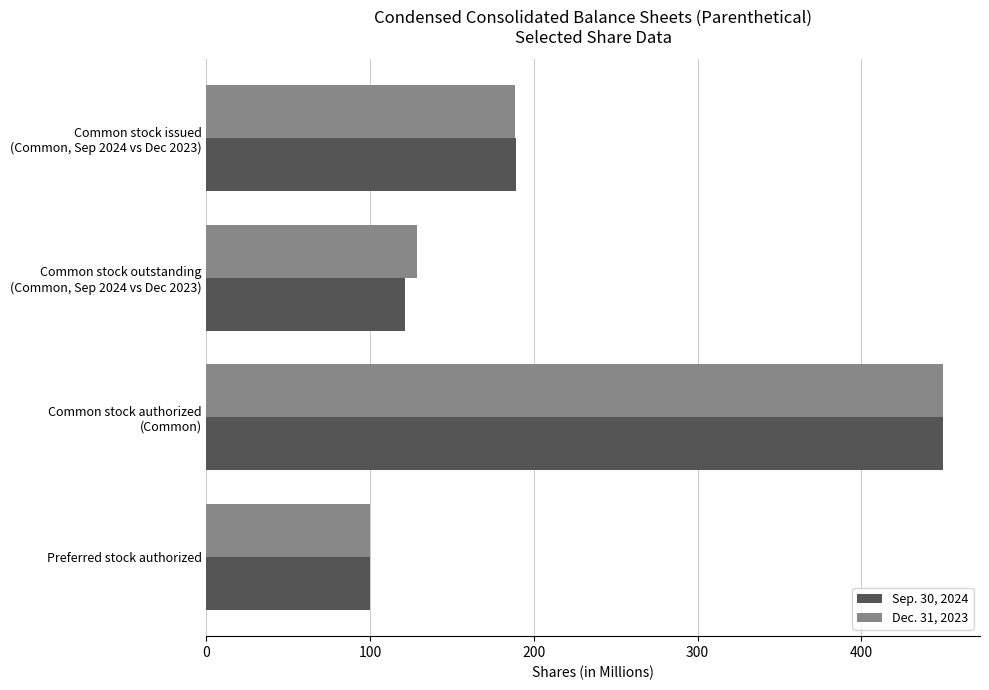

Count the number of data series in this chart.

2